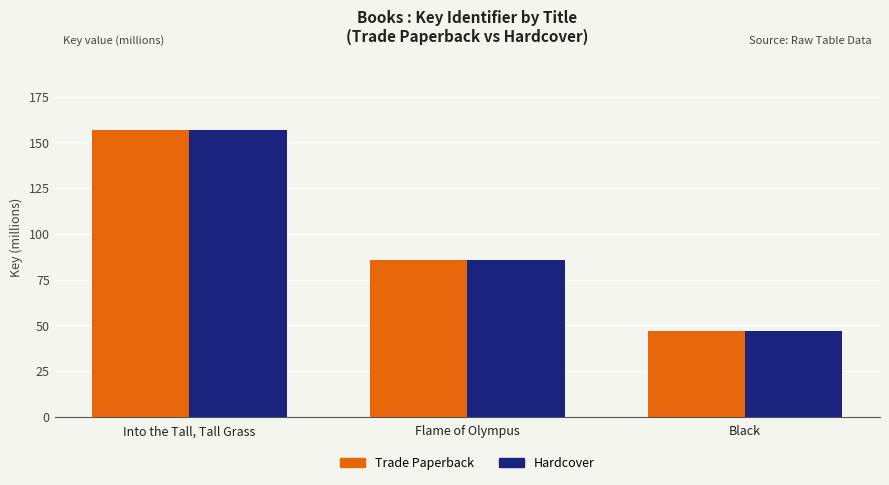

What position from the left is Flame of Olympus?

2